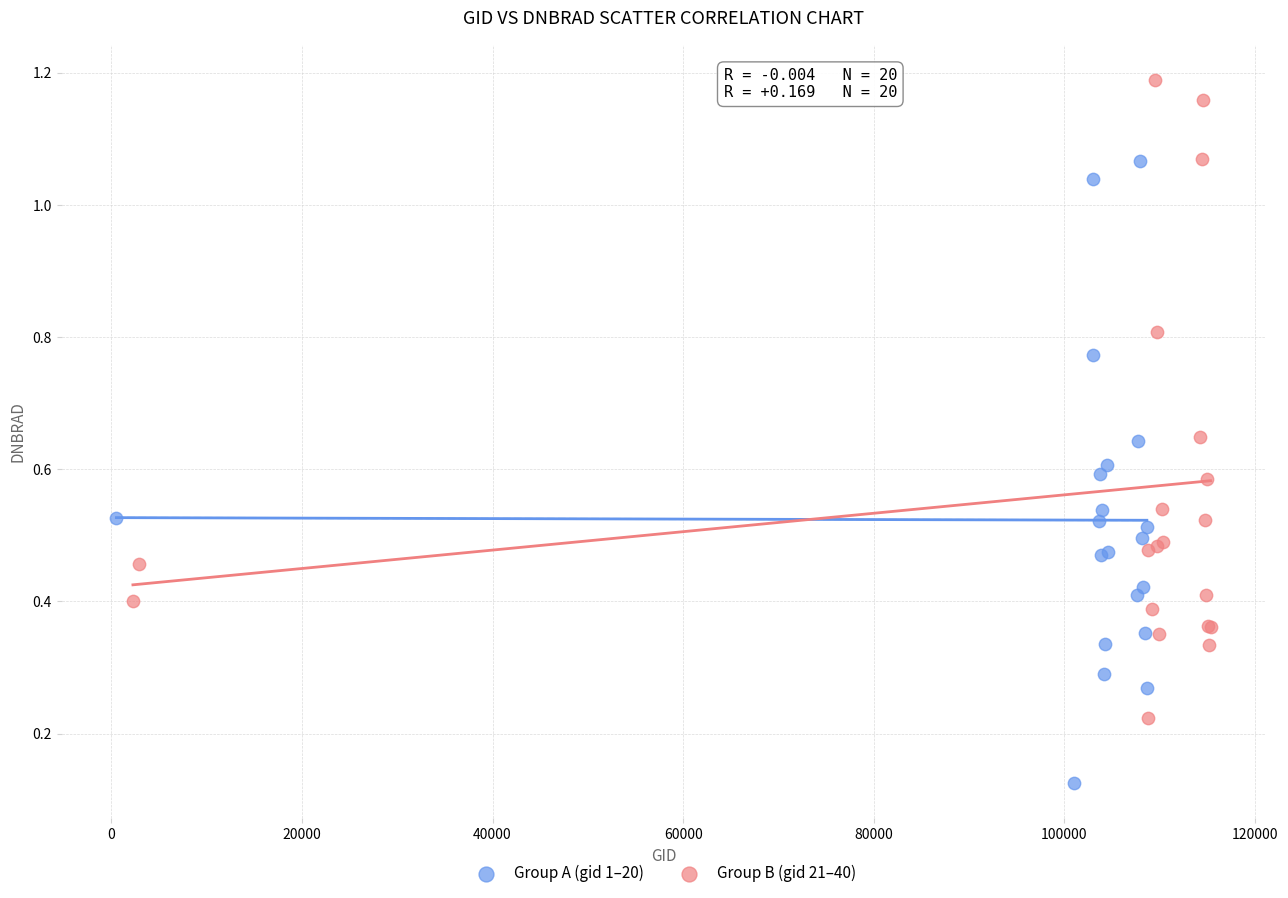

Which series reaches the minimum Y coordinate?

Group A (gid 1–20)